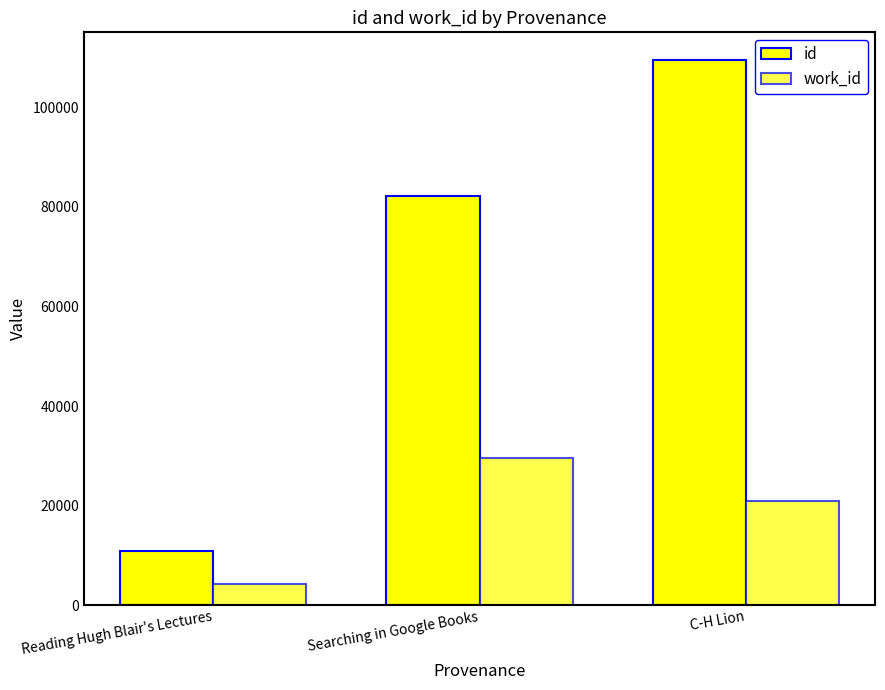

Is it true that work_id equals 20885 at C-H Lion?

True